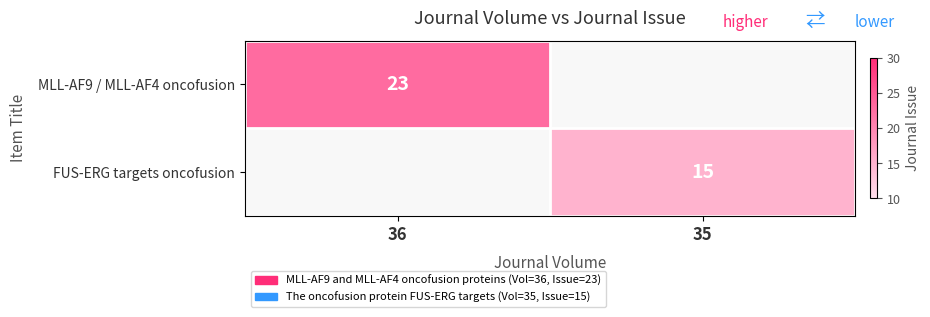

At how many categories does at least one series exceed 20?

1